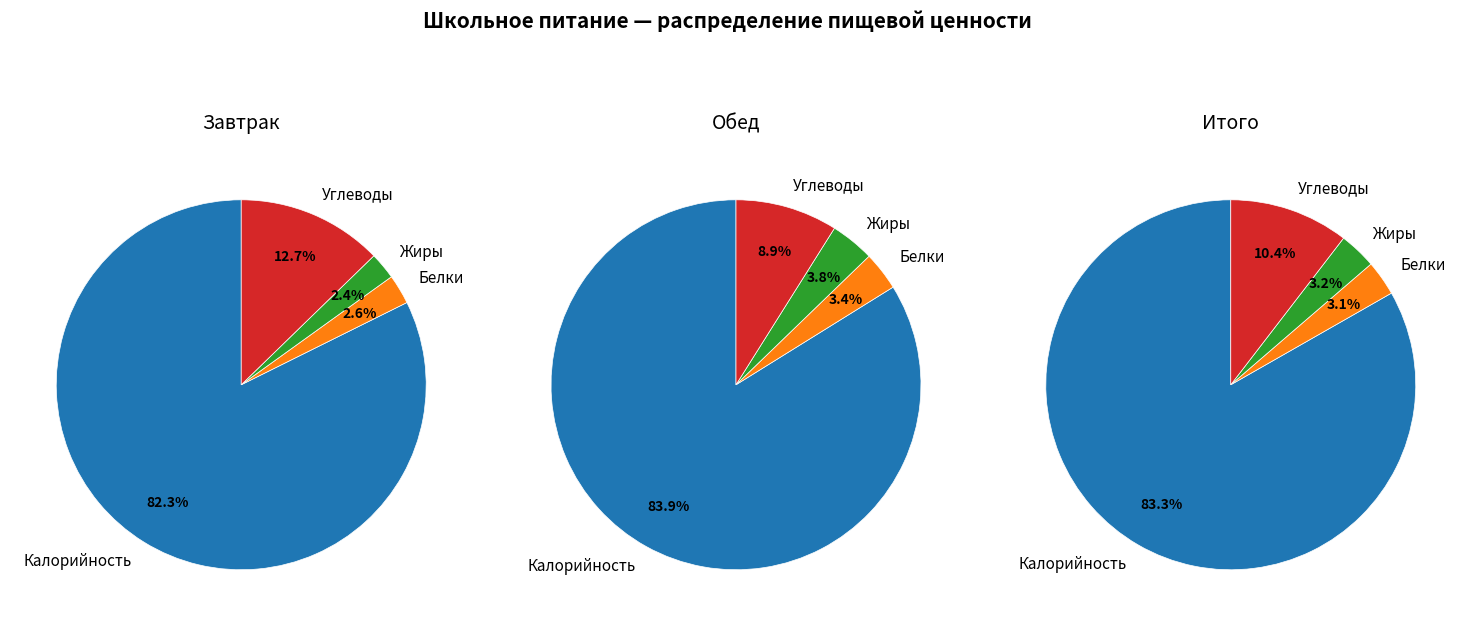

Rank the series by their average value, from highest to lowest.

Обед, Завтрак